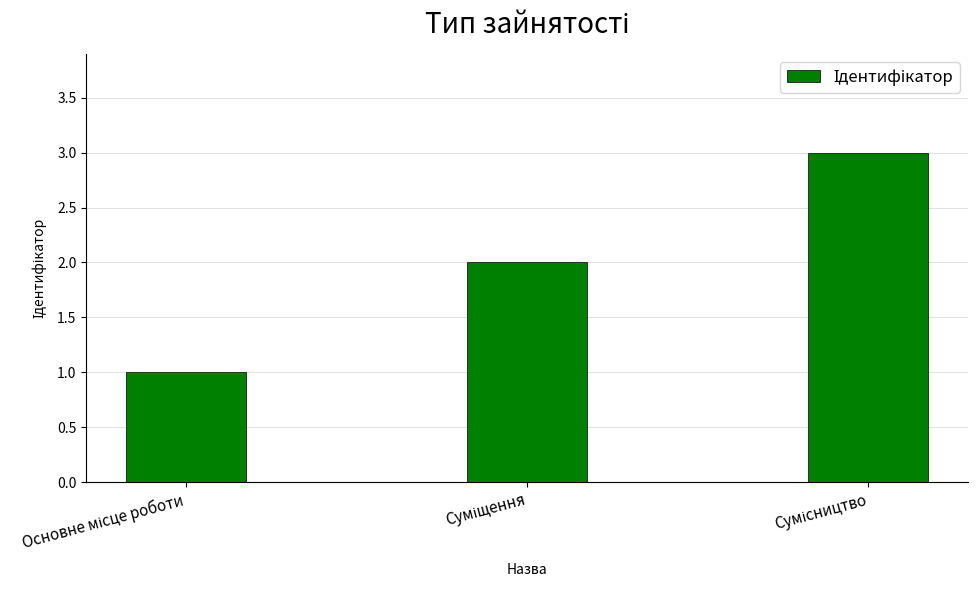

What is the greatest value displayed?

3